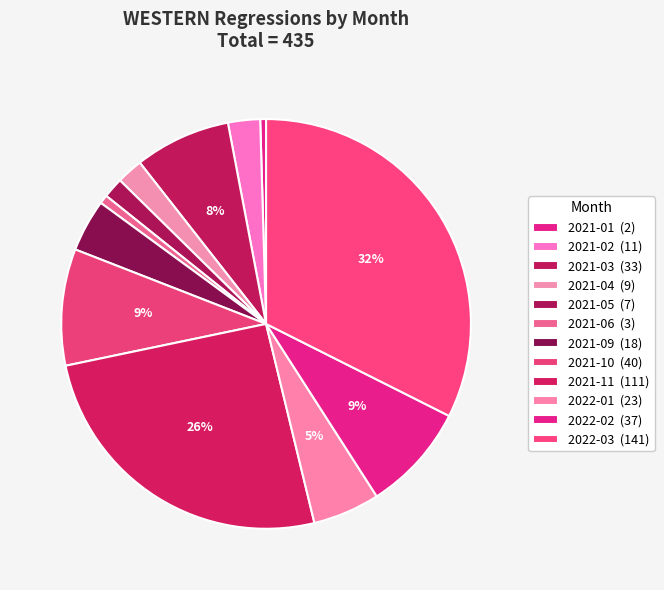

How many slices are in this pie chart?

12